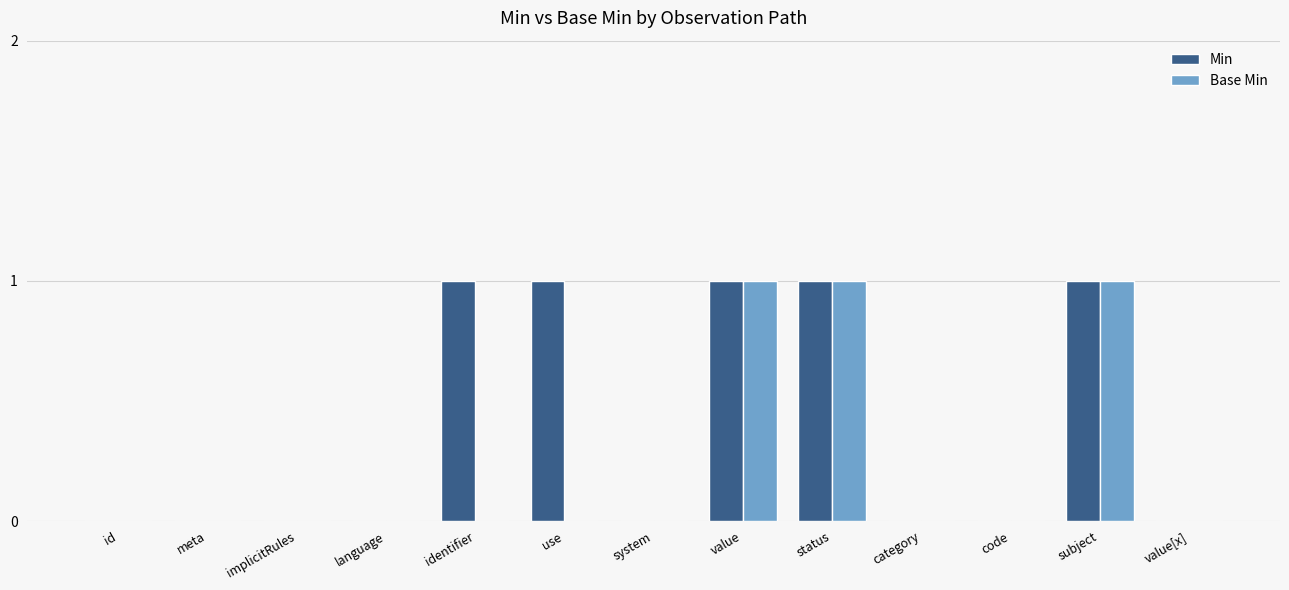

Count the number of data series in this chart.

2